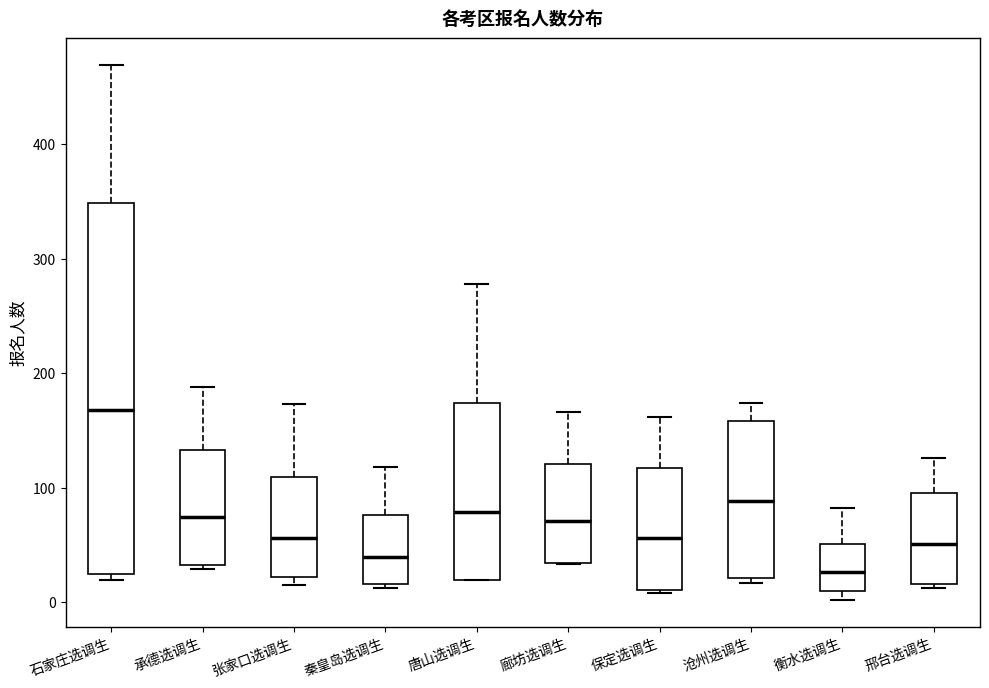

Where does the upper whisker of the box for 承德选调生 end on the y-axis? The values are not printed on the chart, so give them approximately, as read against the axis.

190